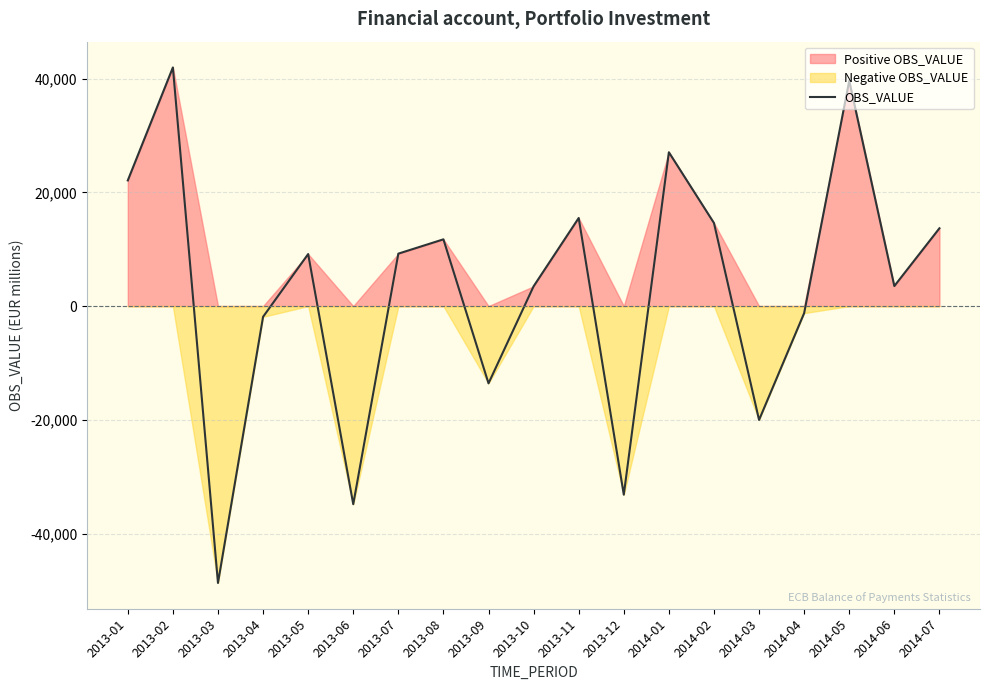

What is the change in value from 2014-04 to 2014-05?

+40868.7